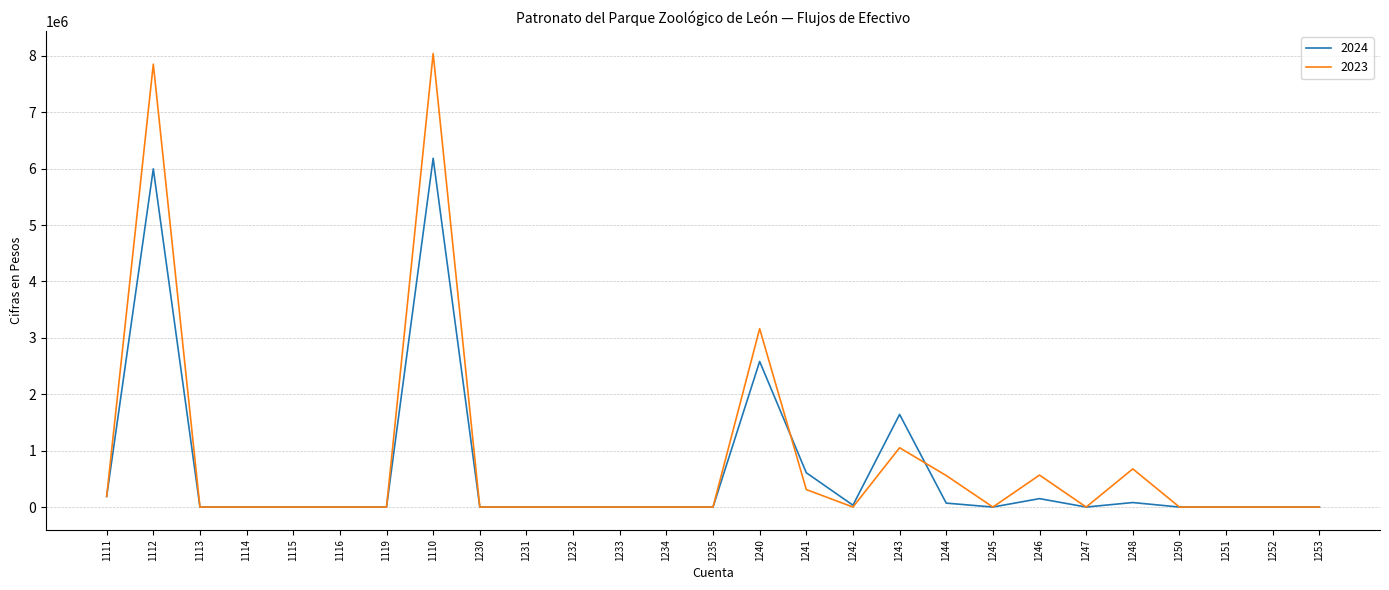

Is this an area chart (filled region under the line)?

No